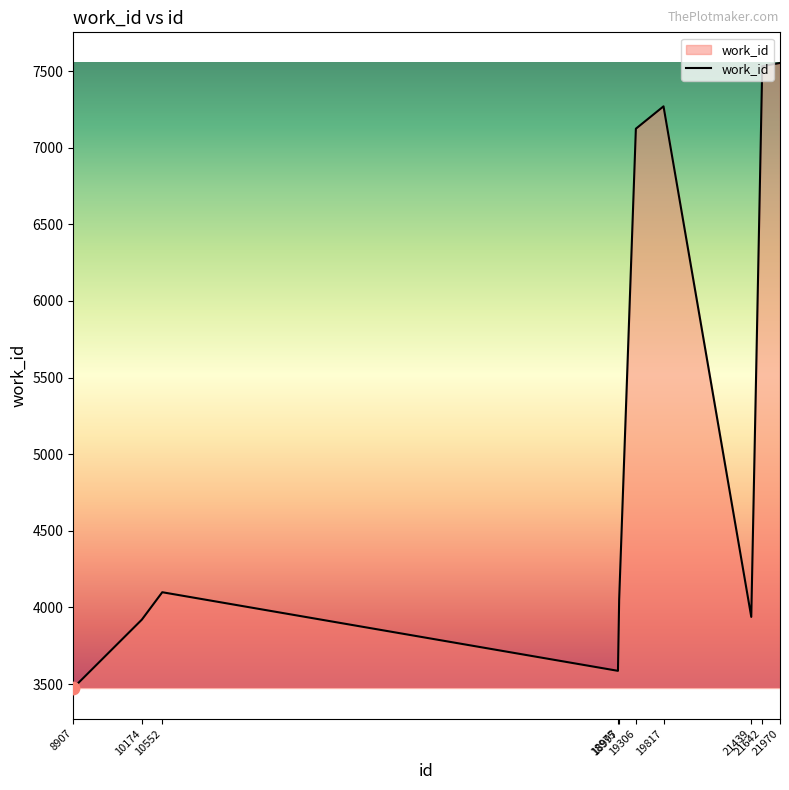

What is the change in value from 10174 to 21642?

+3612